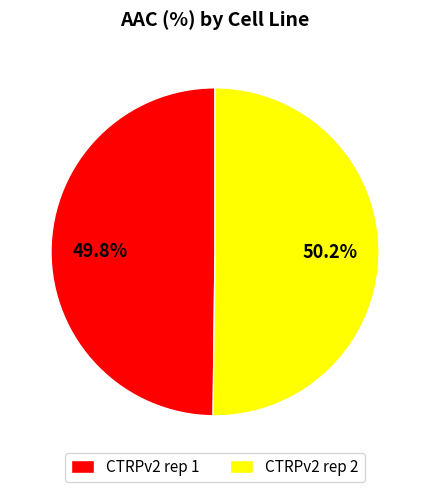

What portion of the pie excludes CTRPv2 rep 1?

50.2%